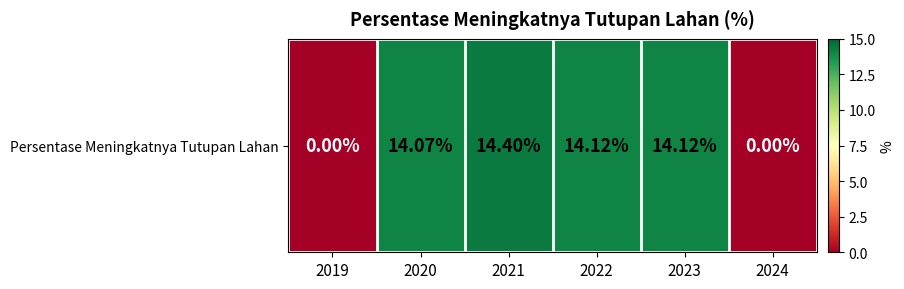

Reading right to left, extract all data points from this chart.

0.0	14.1	14.1	14.4	14.1	0.0